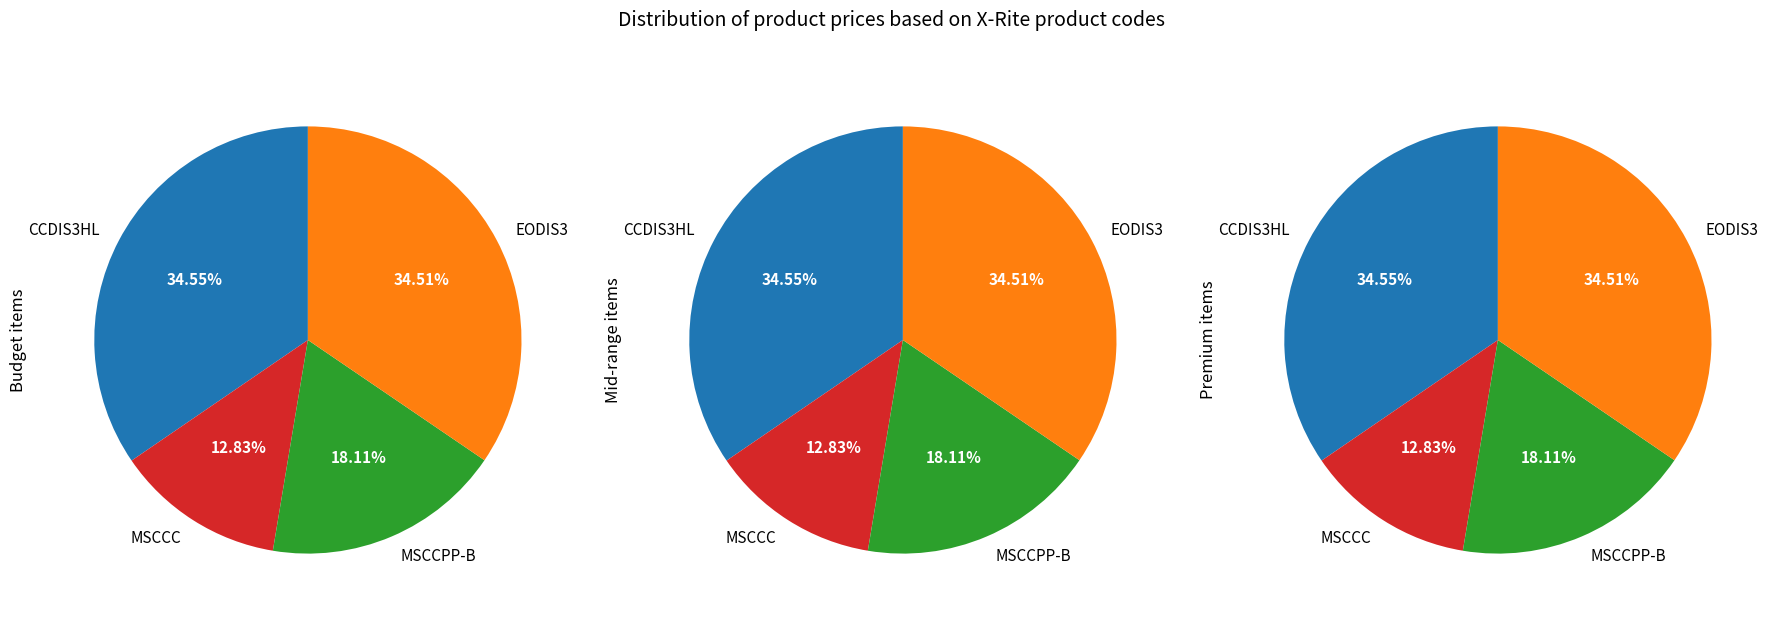

Is the sum of CCDIS3HL and EODIS3 greater than half?

Yes